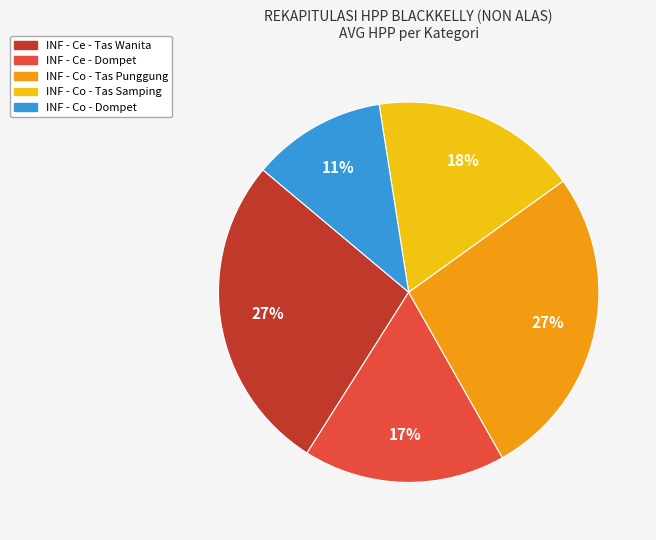

Does INF - Co - Dompet represent more than half of the total?

No